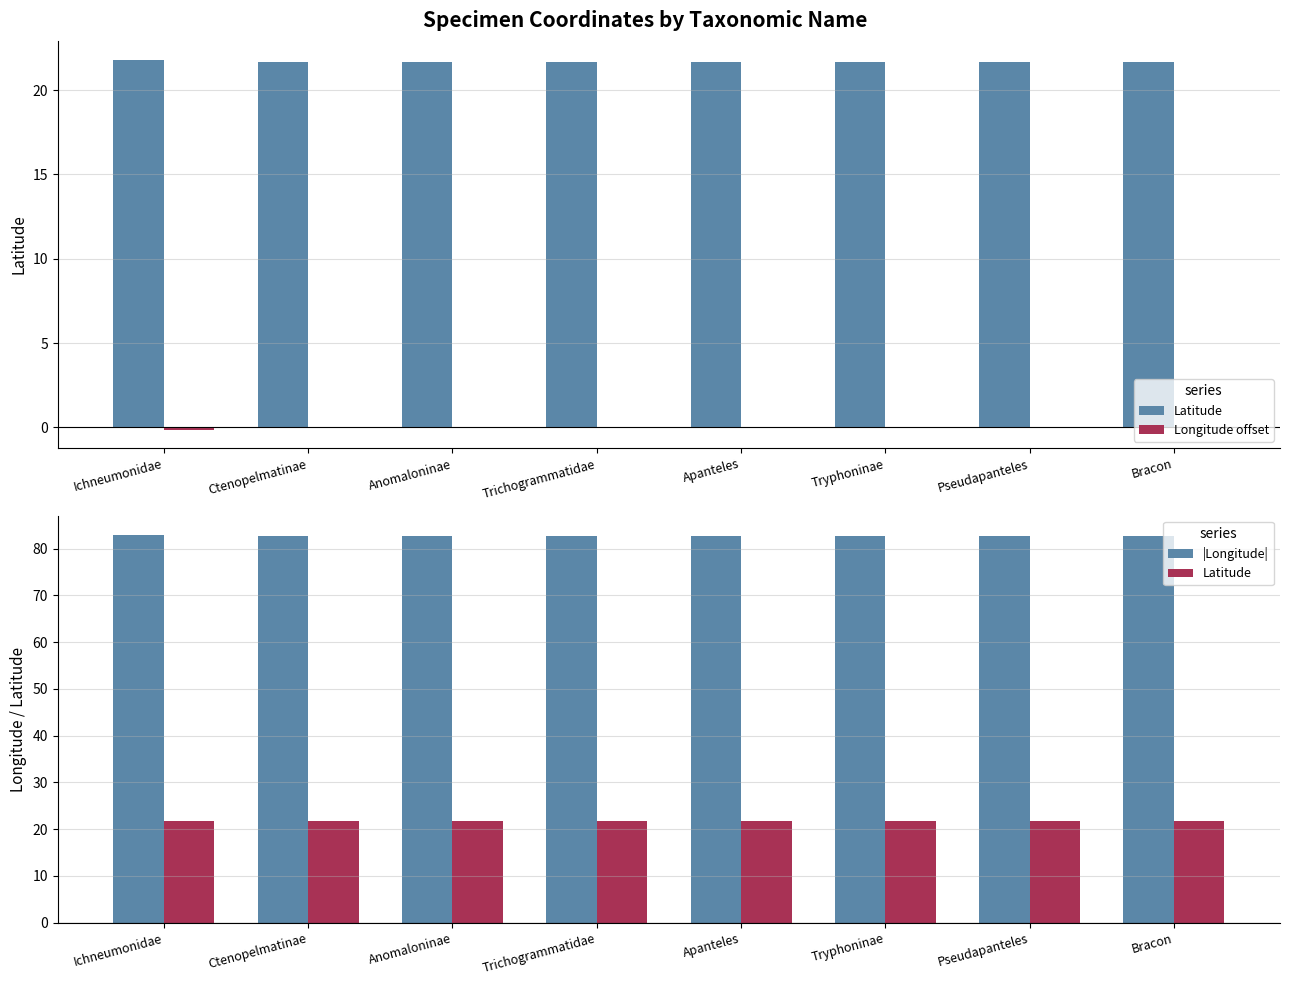

Which has a higher value, Ctenopelmatinae or Apanteles?

Ctenopelmatinae